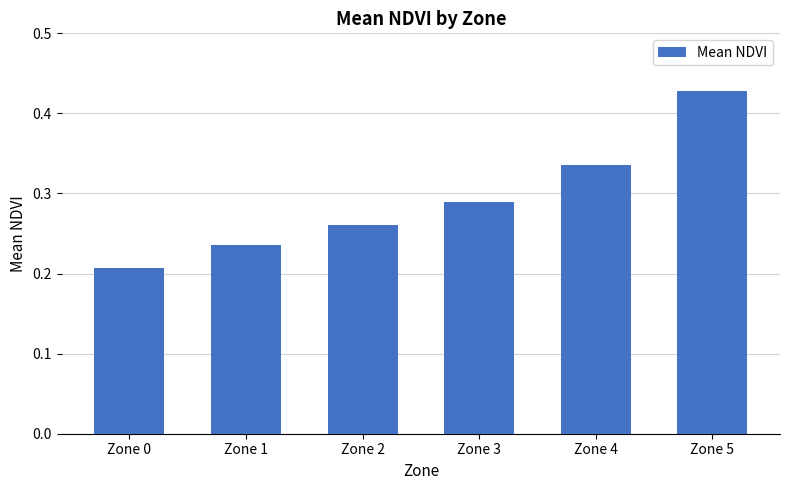

At which category does the chart reach its minimum across all series?

Zone 0